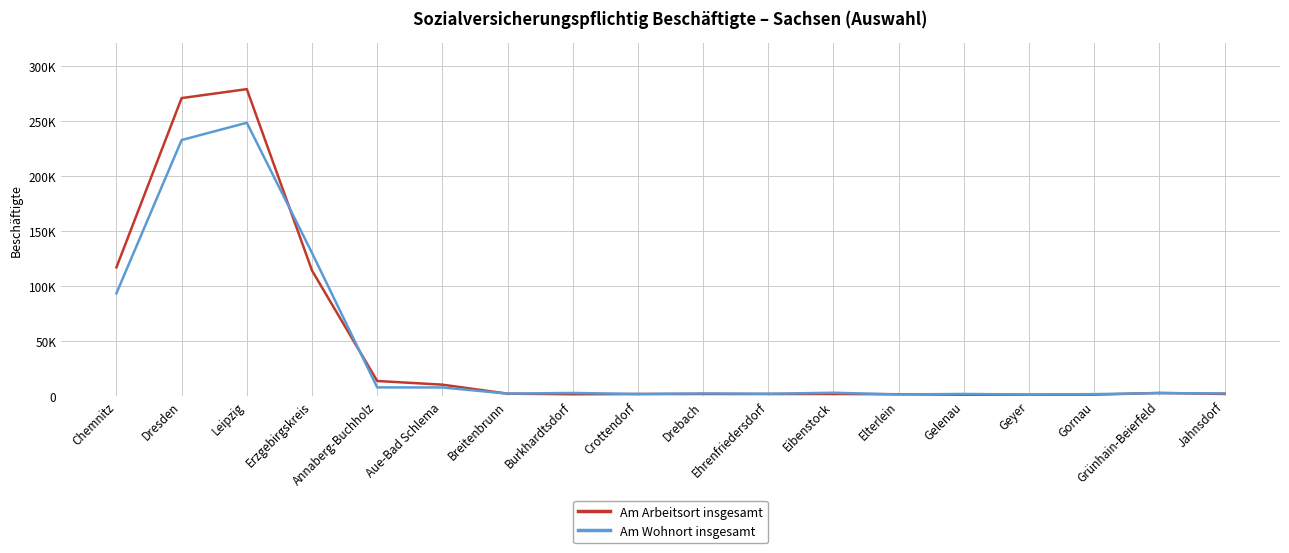

Where does the Am Arbeitsort insgesamt series first go above 1657?

Chemnitz